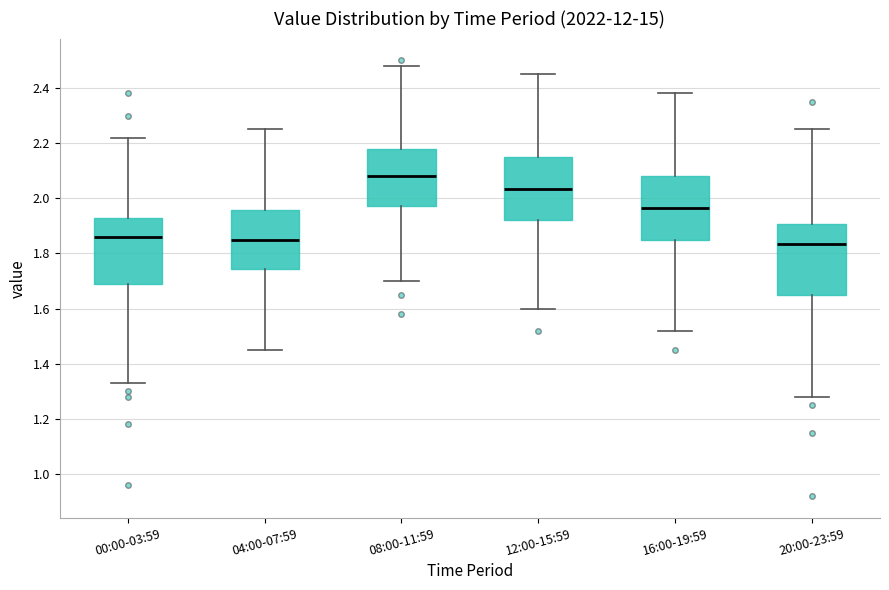

Reading left to right, transcribe this box plot: for each box, give where its median line is, the range the box spans, and where its two whiskers end, as read against the y-axis. The values are not printed on the chart, so give them approximately, as read against the axis.

00:00-03:59: median 1.86, box 1.68 to 1.94, whiskers 1.34 to 2.22
04:00-07:59: median 1.86, box 1.74 to 1.96, whiskers 1.46 to 2.26
08:00-11:59: median 2.08, box 1.98 to 2.18, whiskers 1.70 to 2.48
12:00-15:59: median 2.04, box 1.92 to 2.16, whiskers 1.60 to 2.46
16:00-19:59: median 1.96, box 1.86 to 2.08, whiskers 1.52 to 2.38
20:00-23:59: median 1.84, box 1.66 to 1.90, whiskers 1.28 to 2.26